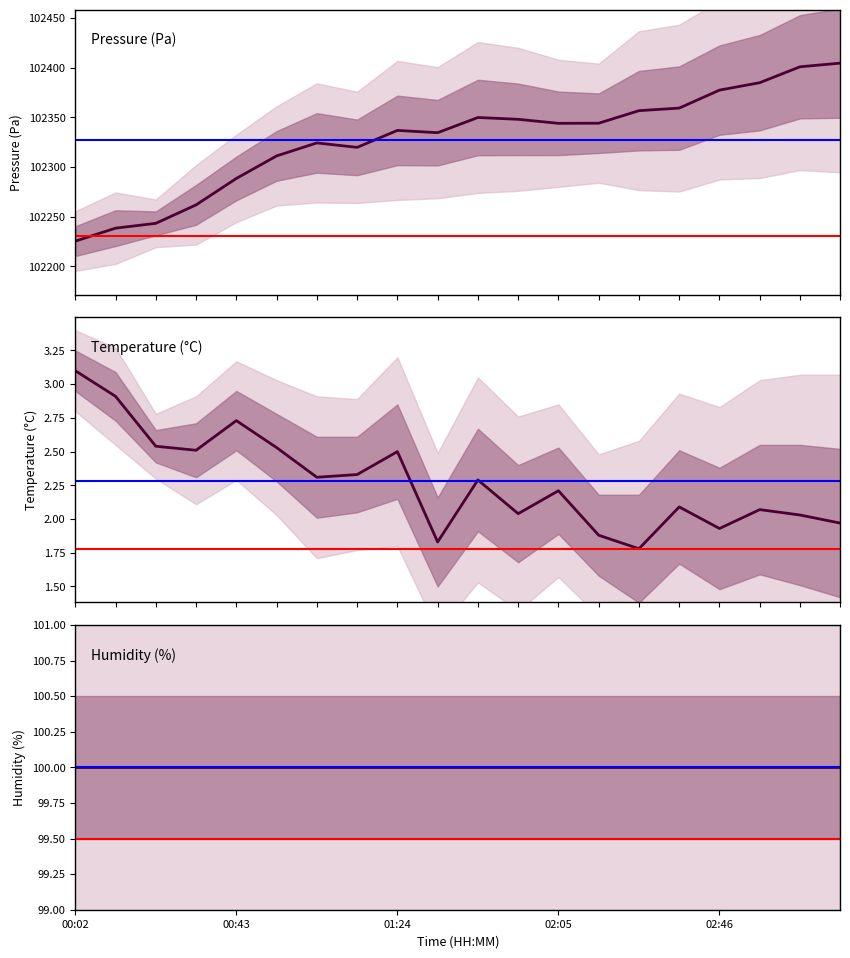

What are all the series names shown in the legend?

pressure, temperature, humidity